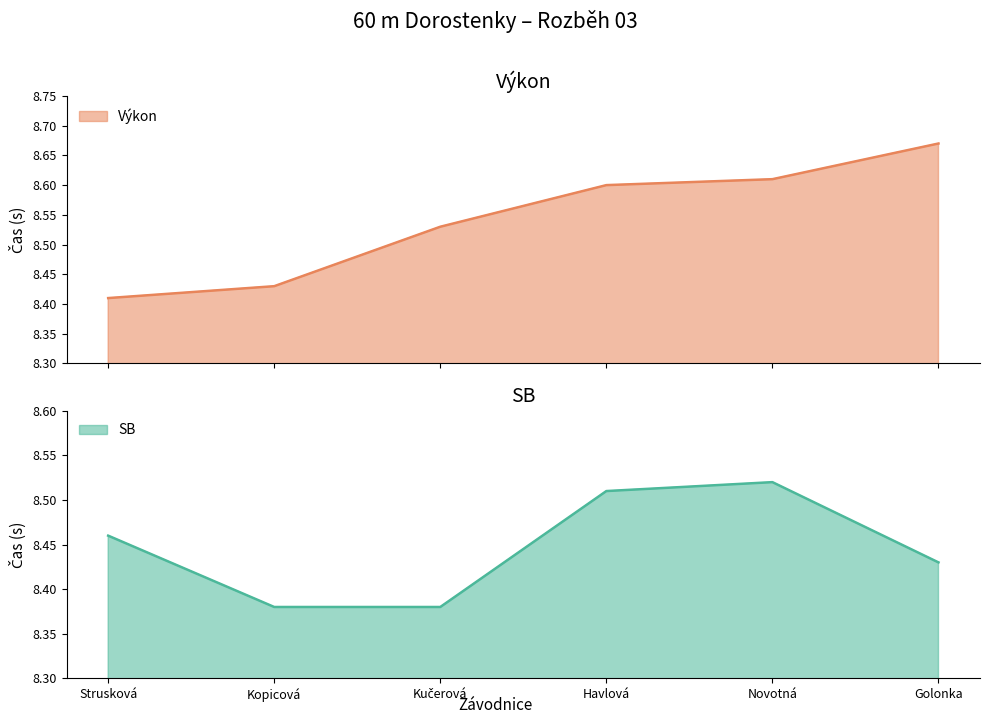

Is it true that Výkon equals 8.4 at Kopicová?

True